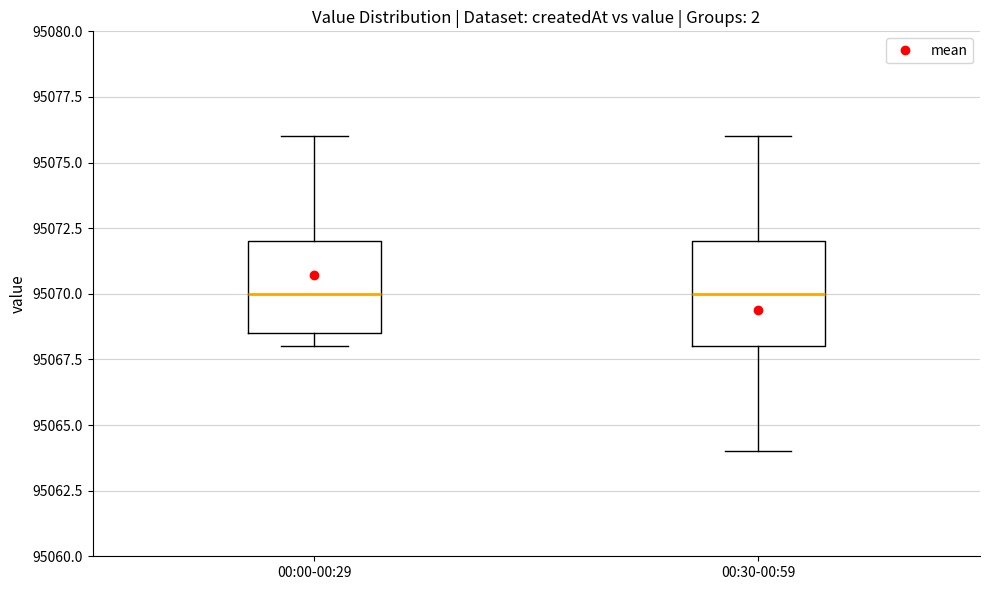

Where is the upper edge of the box for 00:00-00:29 on the y-axis? The values are not printed on the chart, so give them approximately, as read against the axis.

95072.0